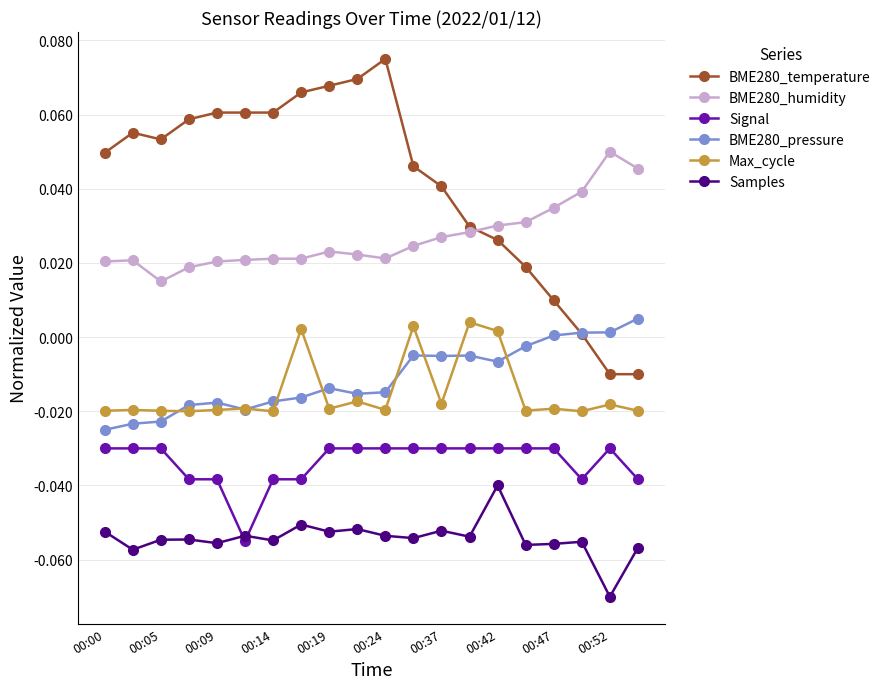

At how many categories does at least one series exceed 0?

20